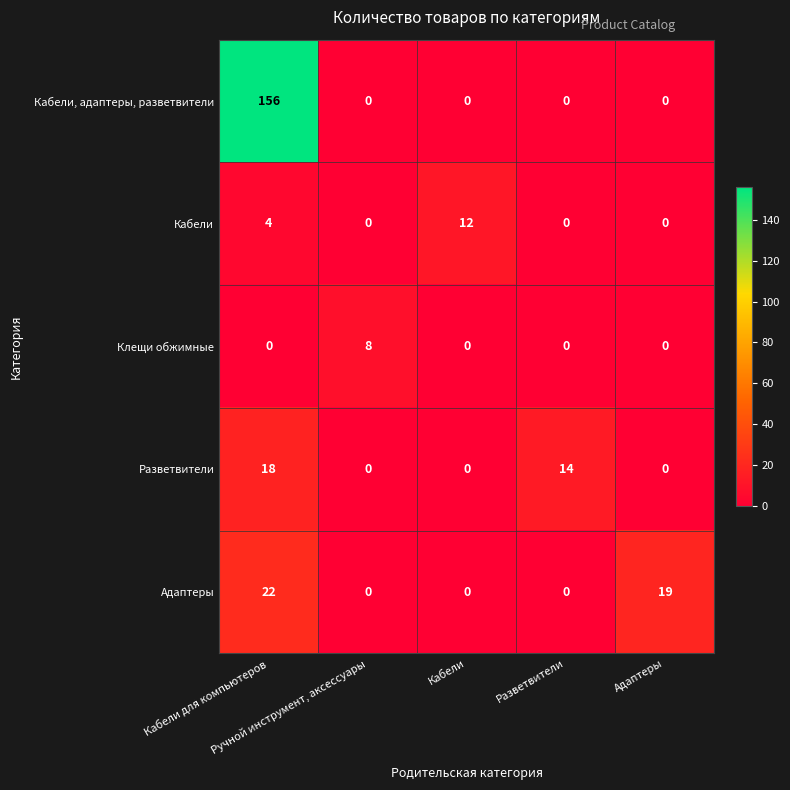

At how many categories does at least one series exceed 42?

1